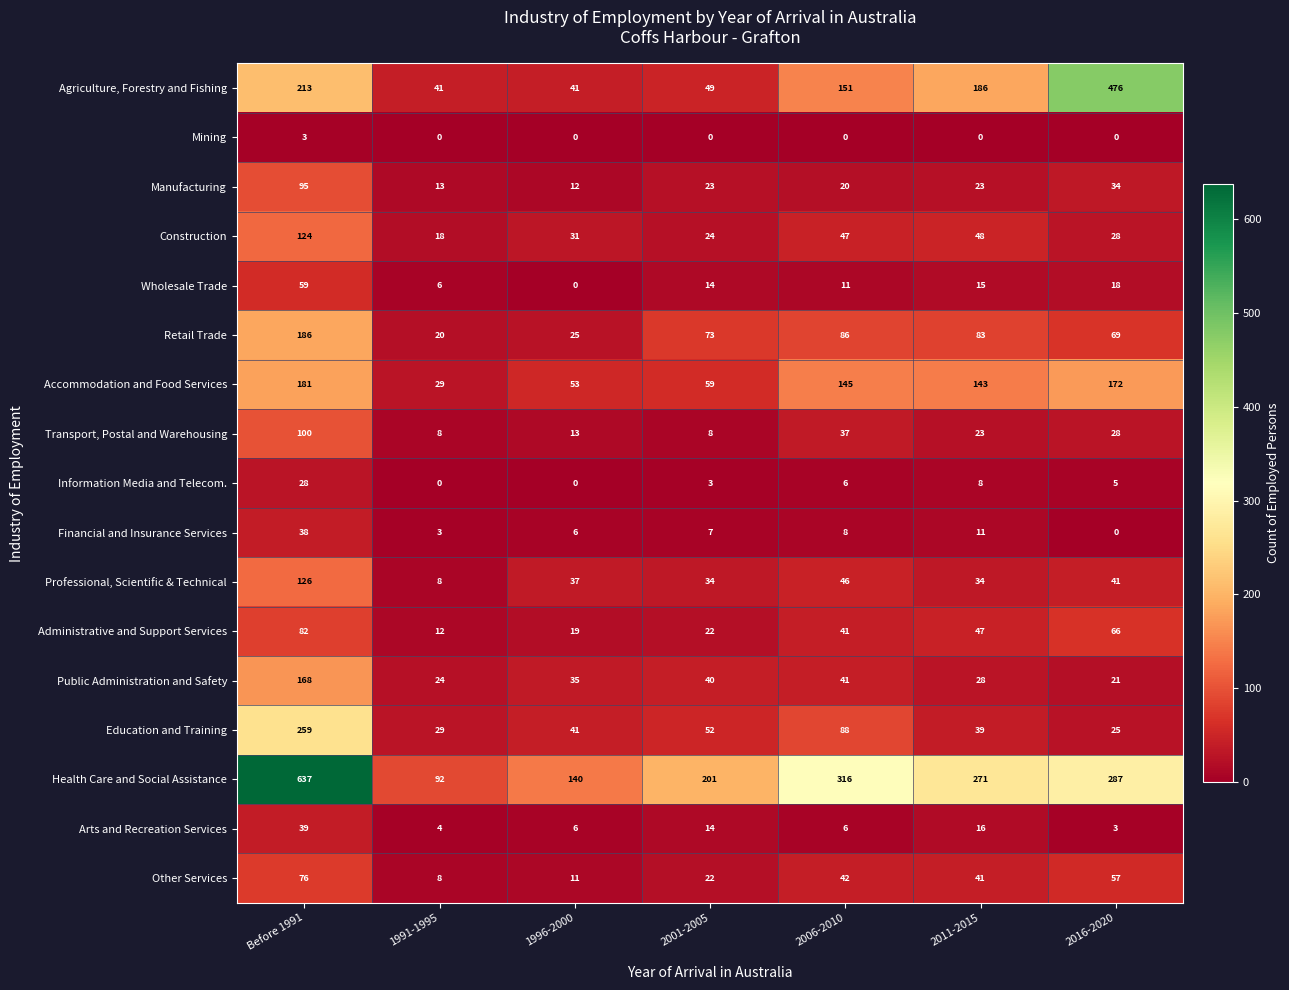

Where does the Administrative and Support Services series first go above 41?

Before 1991